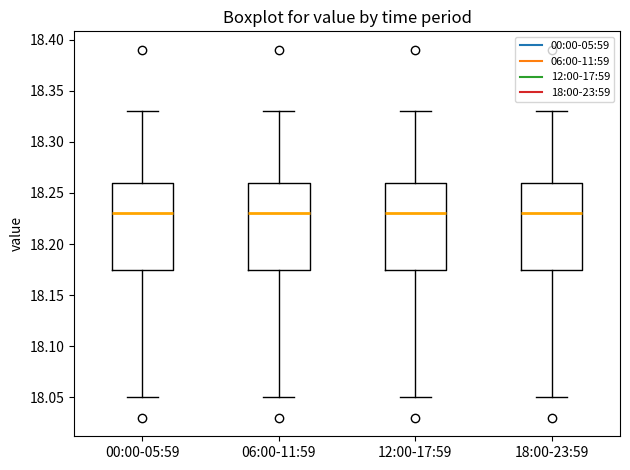

Where does the median line of the box for 12:00-17:59 sit on the y-axis? The values are not printed on the chart, so give them approximately, as read against the axis.

18.230